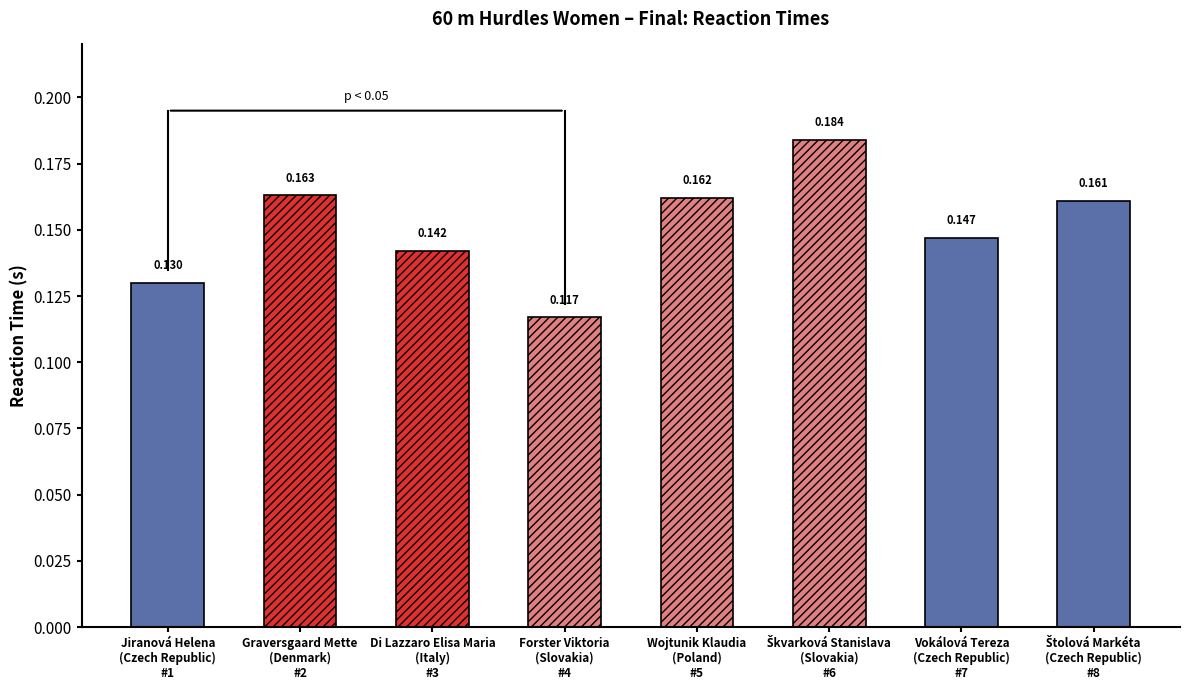

Rank the categories by value from highest to lowest.

Škvarková Stanislava, Graversgaard Mette, Wojtunik Klaudia, Štolová Markéta, Vokálová Tereza, Di Lazzaro Elisa Maria, Jiranová Helena, Forster Viktoria